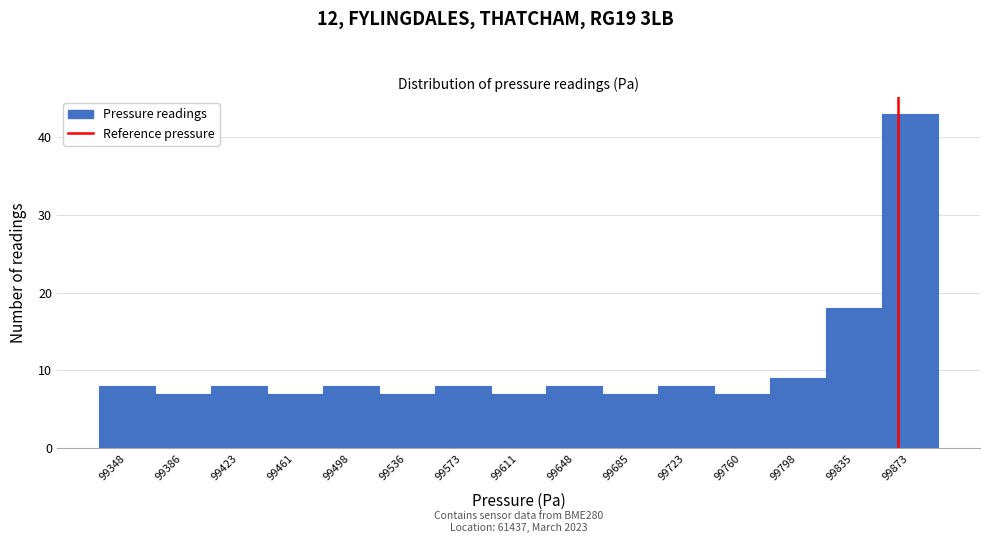

Which range on the x-axis has the tallest bar?

99855 to 99890